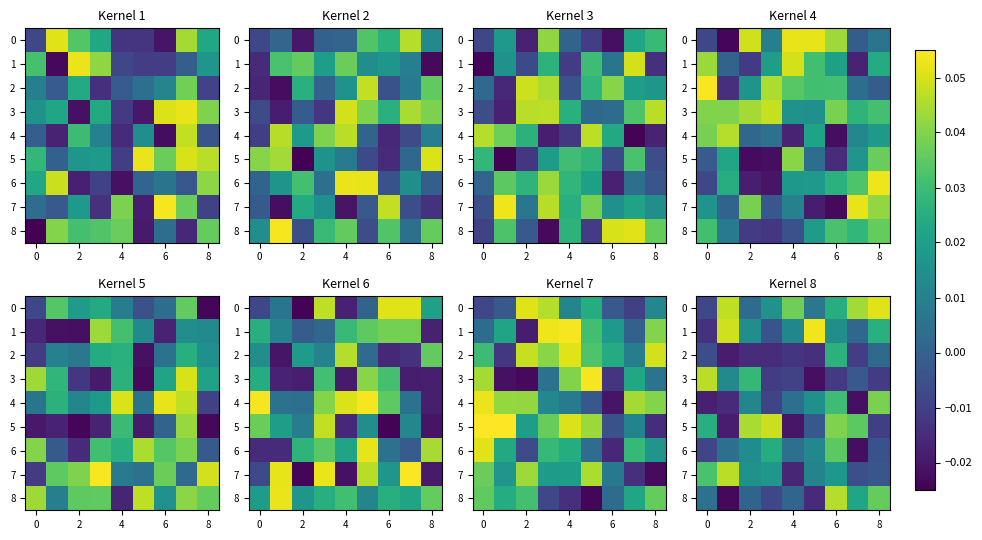

True or false: 5 has a value of 0.1 at 6.

False